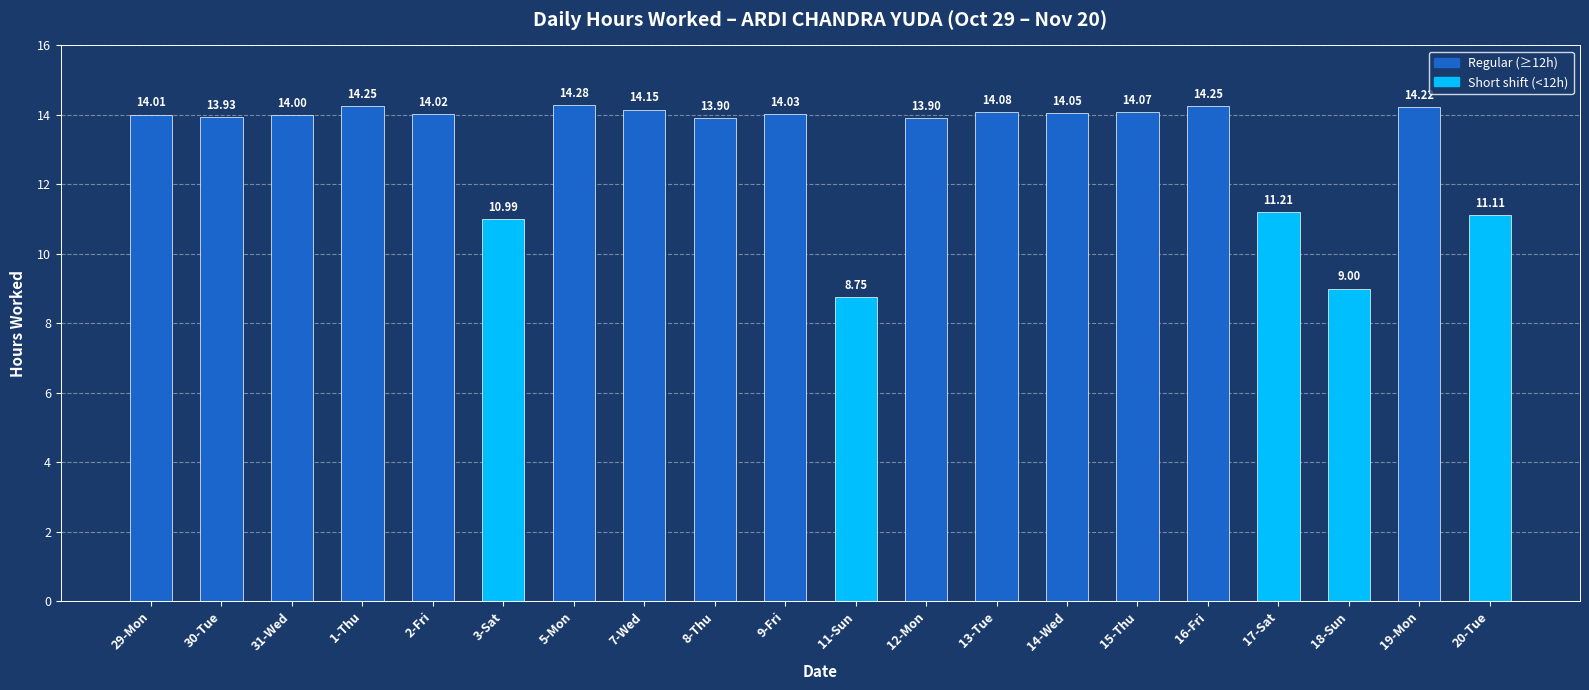

Where does the data first go above 14?

29-Mon